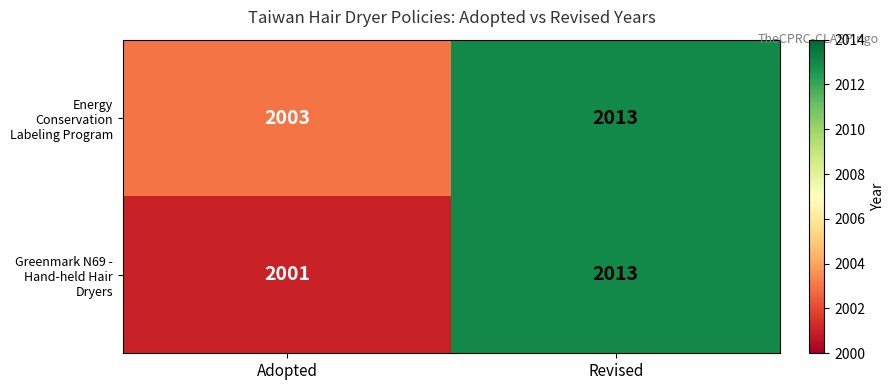

True or false: Energy Conservation Labeling Program has a value of 2003 at Adopted.

True